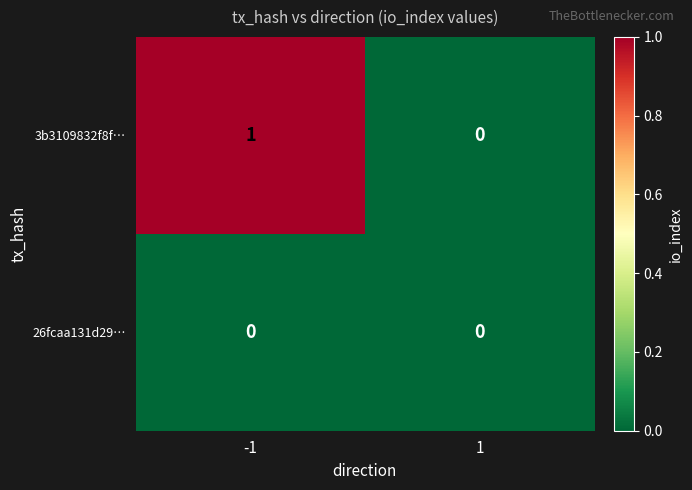

List the series in order of their overall mean, lowest first.

26fcaa131d29…, 3b3109832f8f…